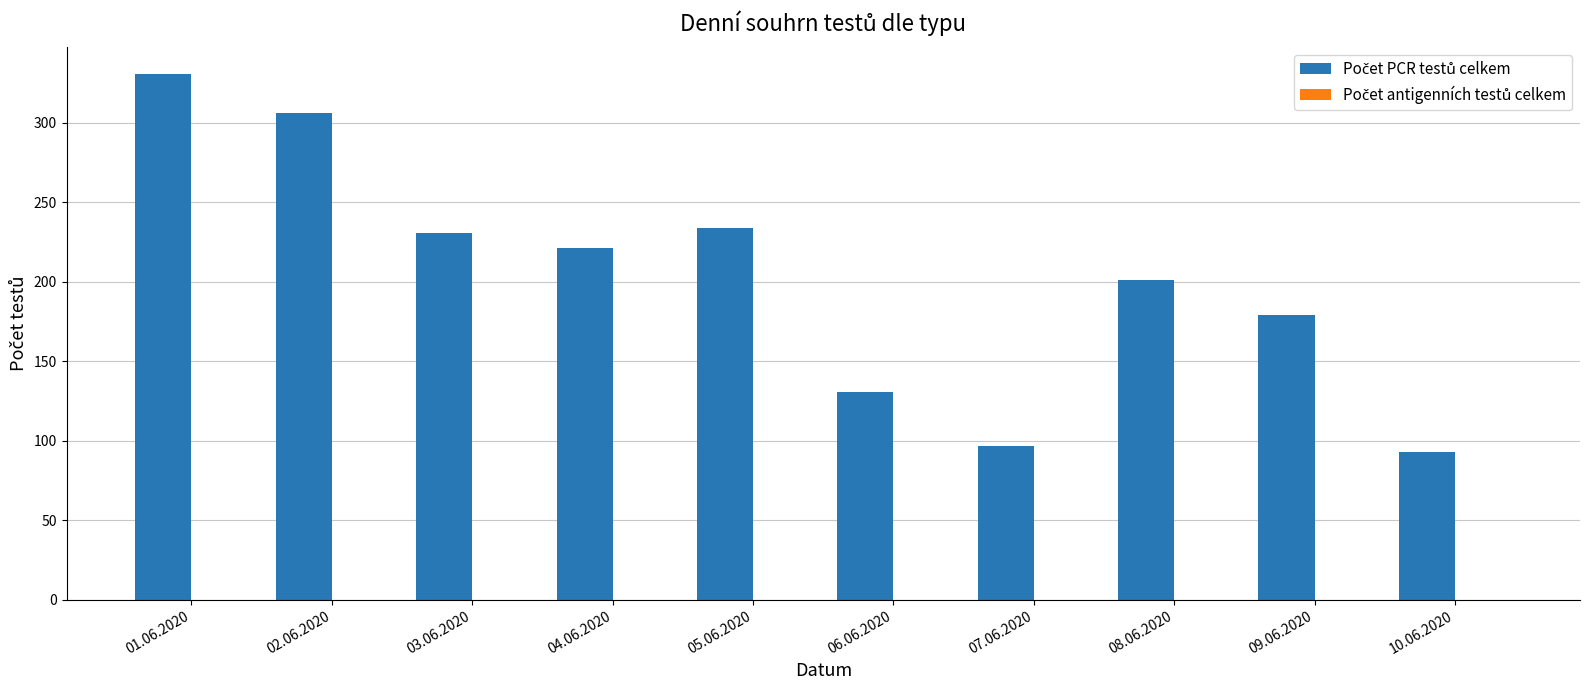

What is the label of the 10th bar from the right?

01.06.2020